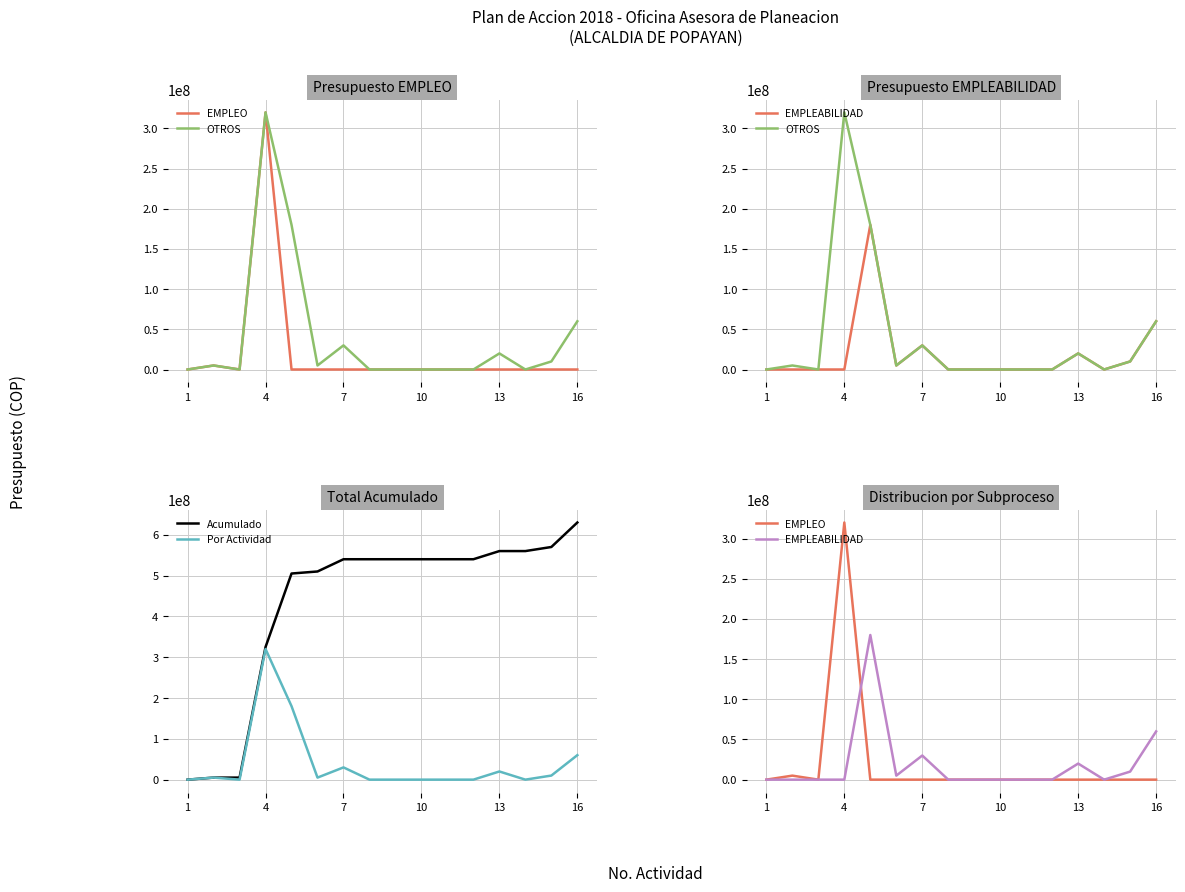

How many lines are shown in the chart?

5